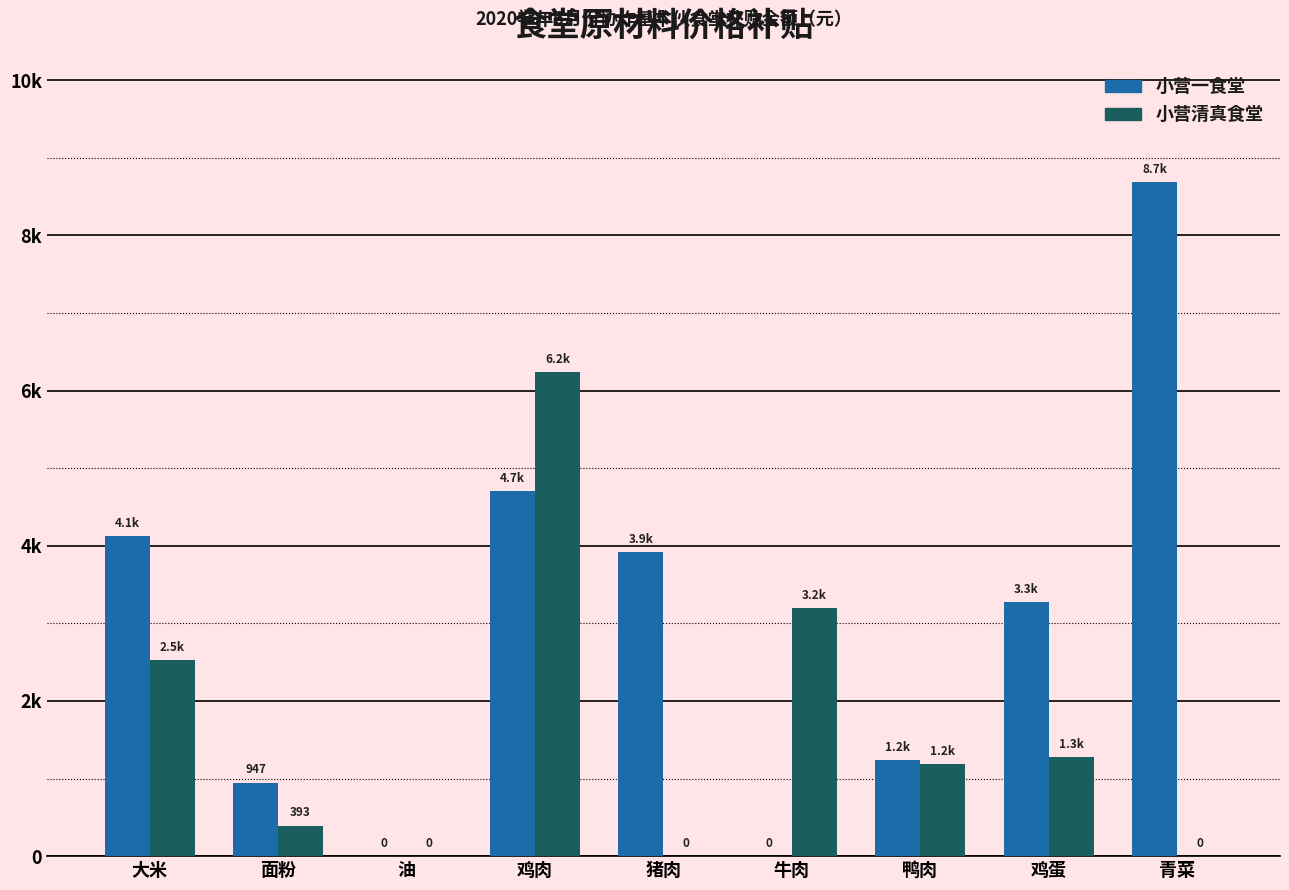

What is the sum of all 小营清真食堂 values?

14828.6